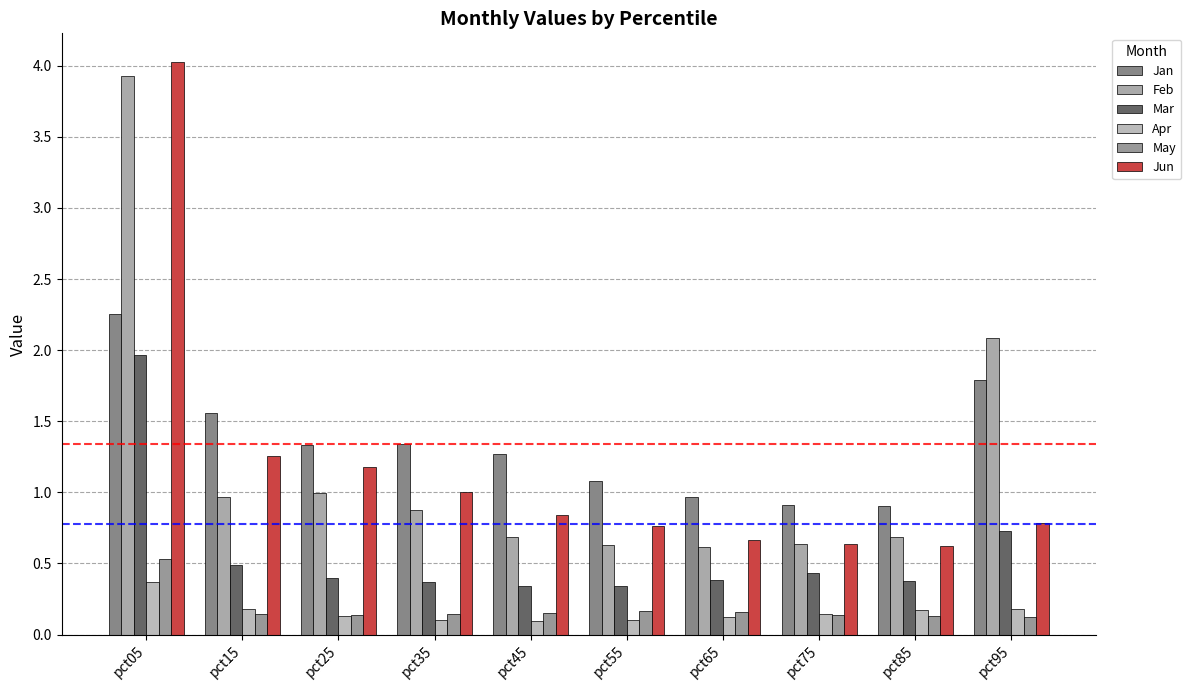

Which category has the highest value in the Jan series?

pct05